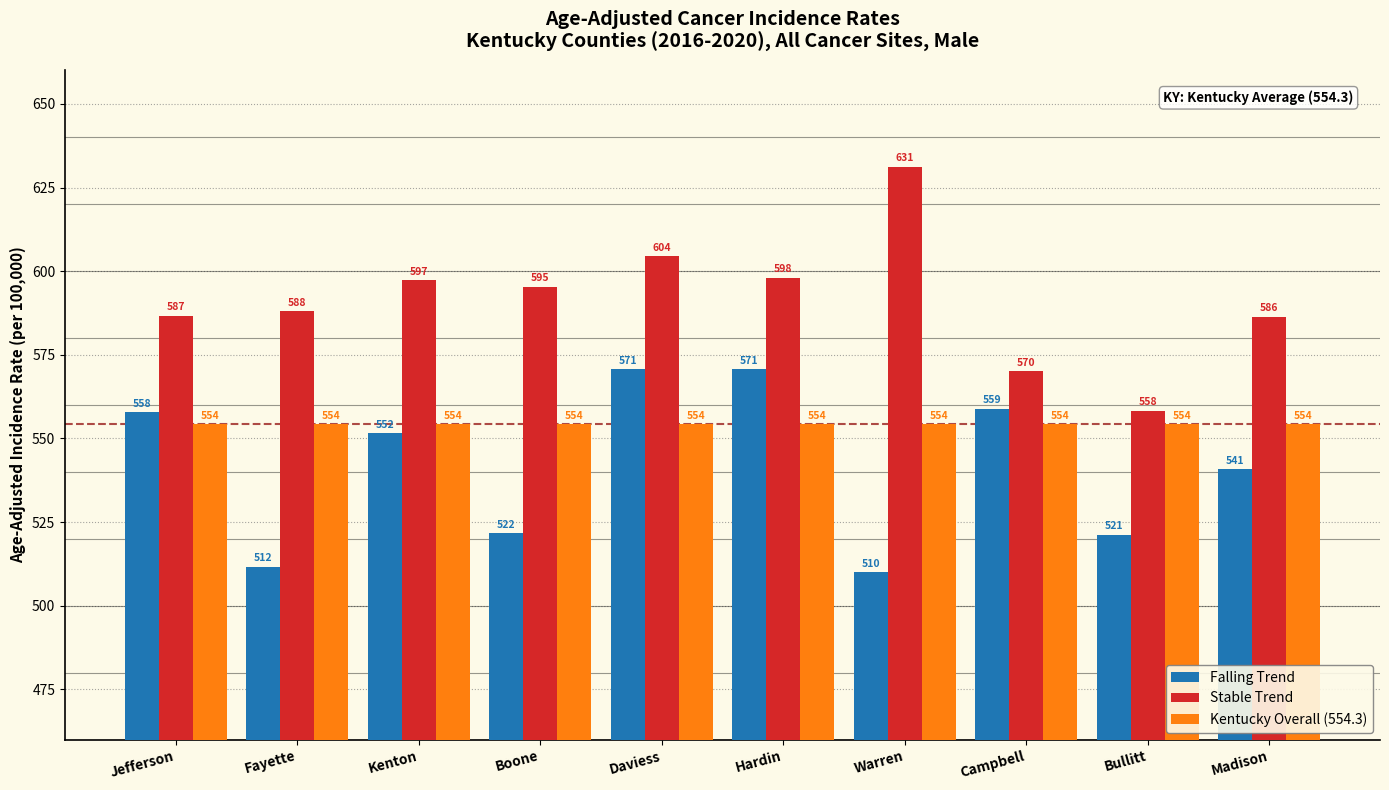

List the series in order of their overall mean, lowest first.

Falling Trend, Kentucky Overall (554.3), Stable Trend